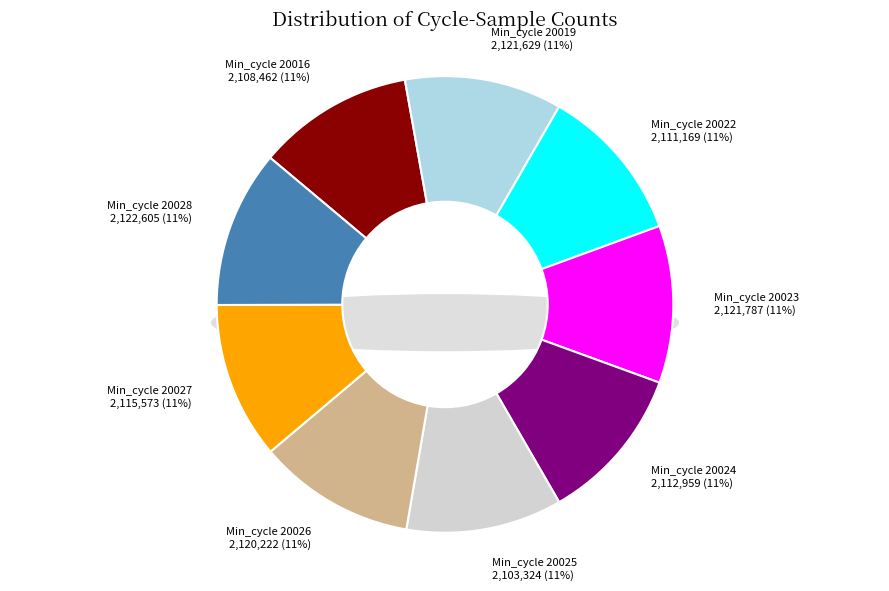

To the nearest percent, what is the combined percentage of 20027 and 20019?

22%